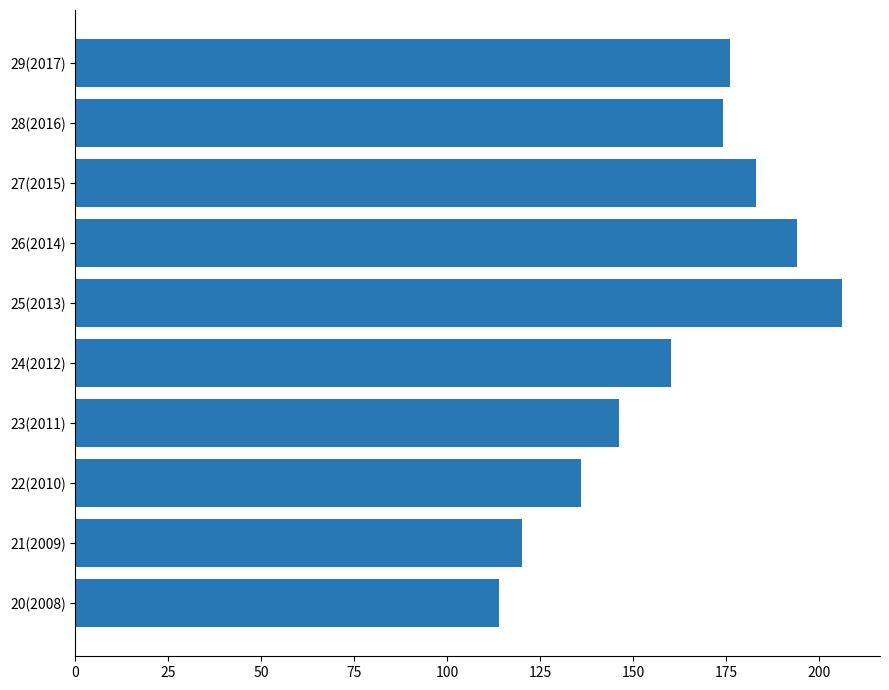

What is the difference between the values at 27(2015) and 28(2016)?

9